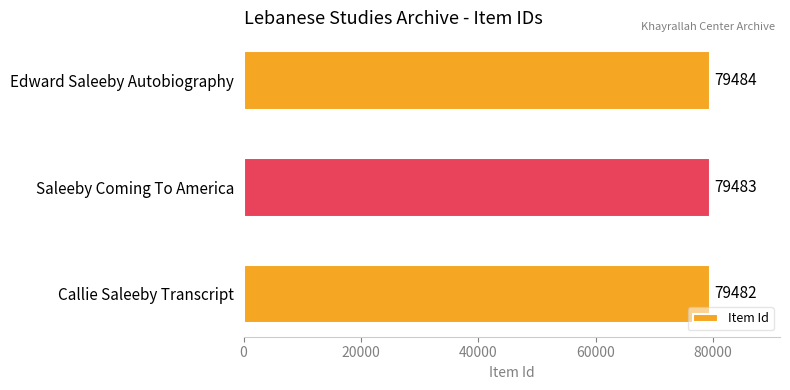

At which label is the value closest to 79483?

Saleeby Coming To America